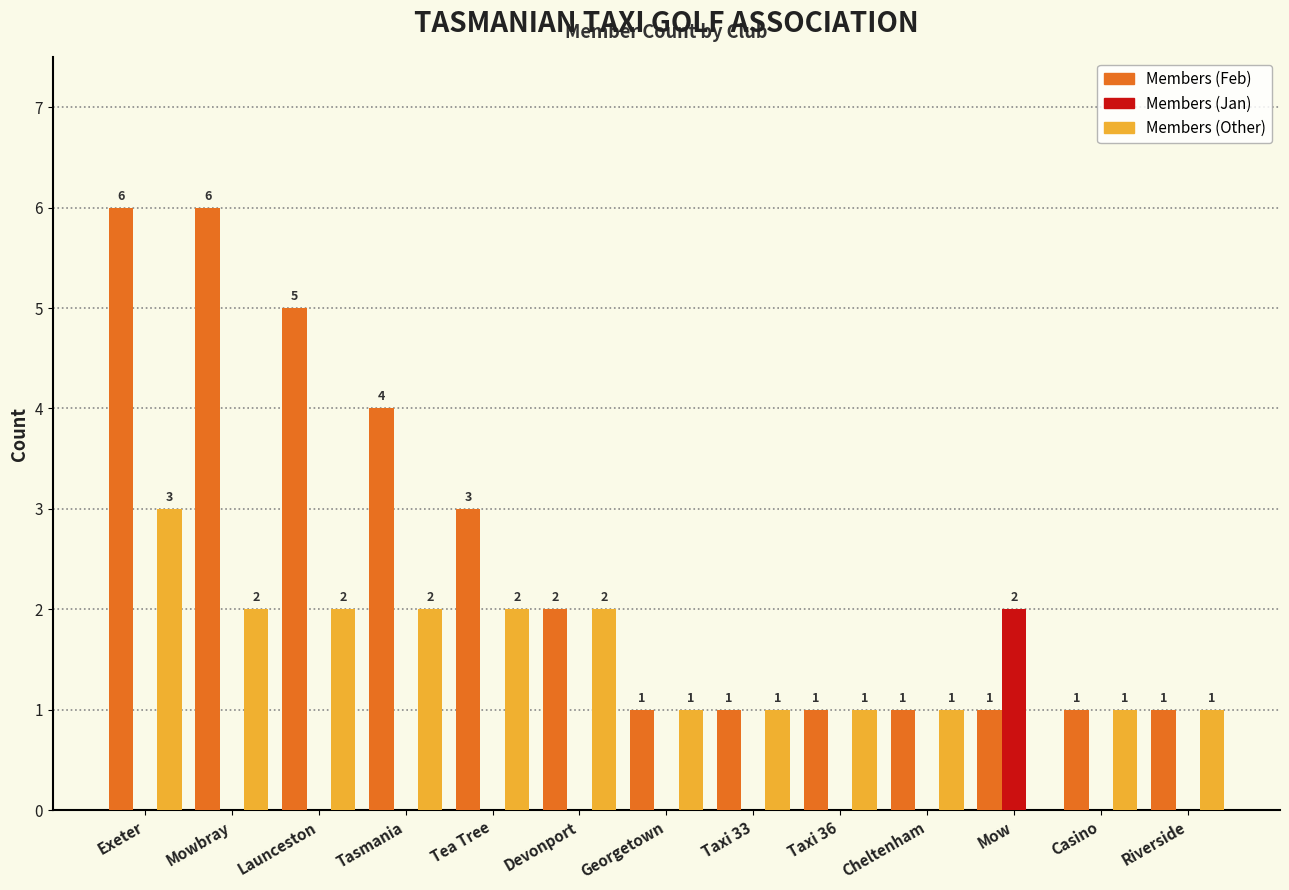

What is the difference between the Members (Feb) values at Taxi 33 and Exeter?

5